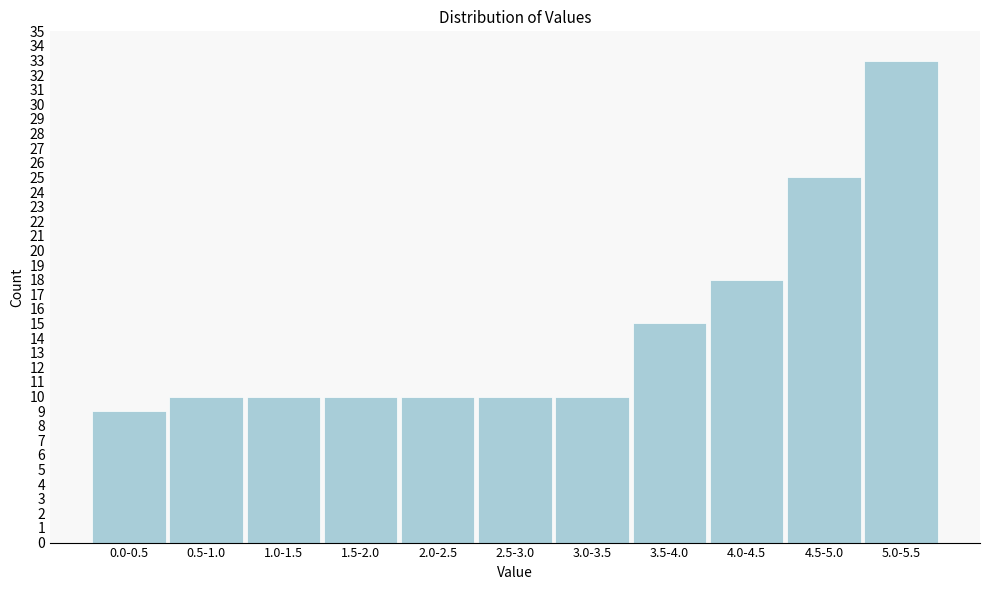

Reading left to right, transcribe all the data shown in this chart.

9	10	10	10	10	10	10	15	18	25	33